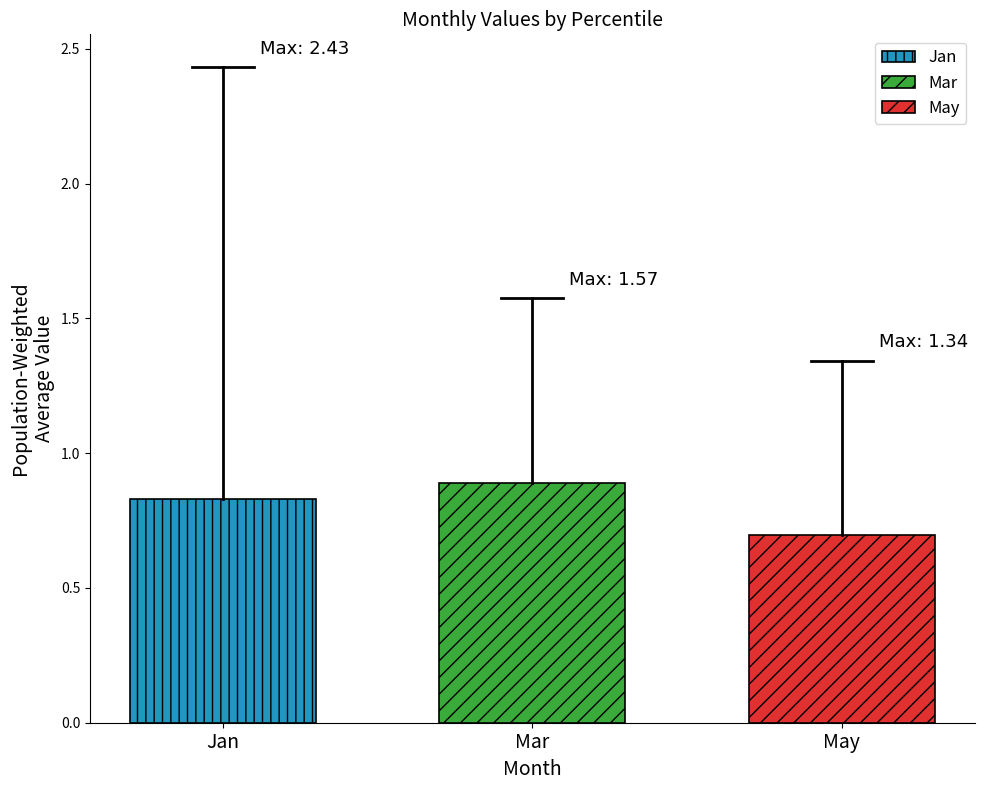

The Jan series shows 0.5 at Mar. True or false?

False